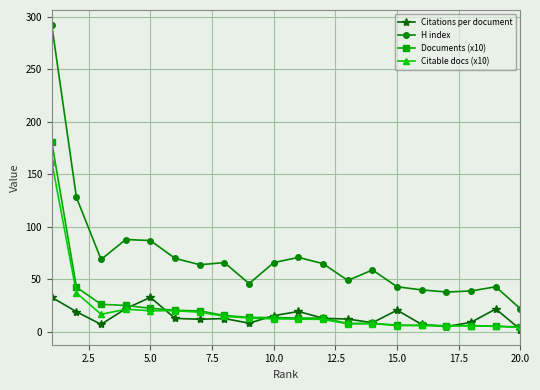

How many data points in Citable docs (x10) are less than 12?

8